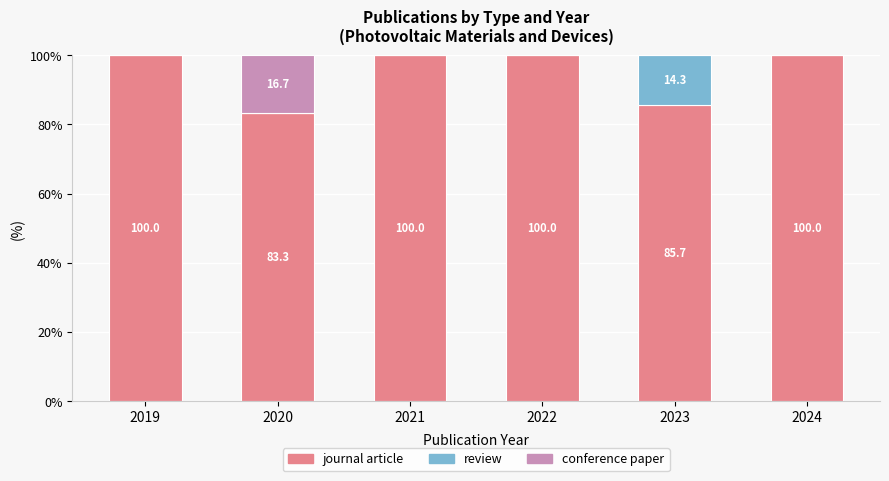

What is the total value across all series at 2020?

100.0